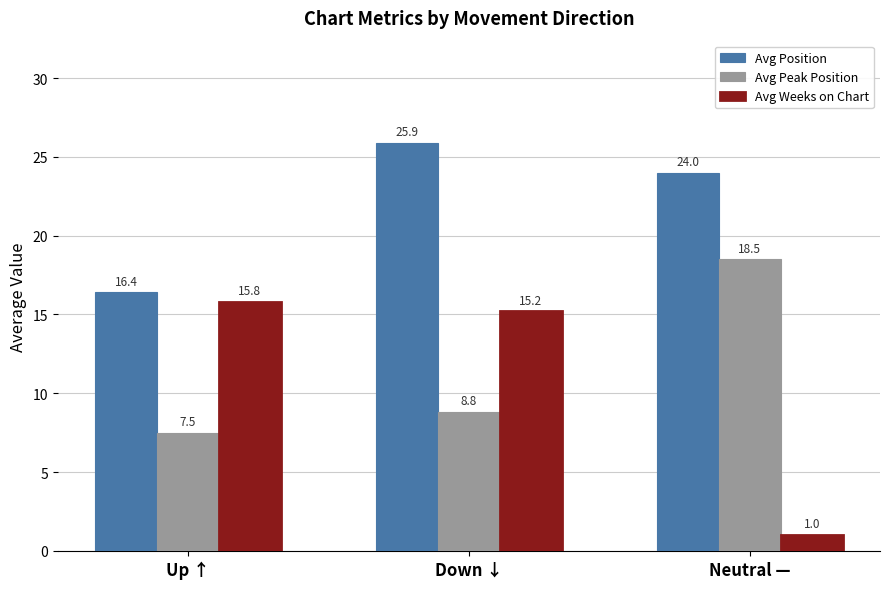

What is the sum of all Avg Position values?

66.3